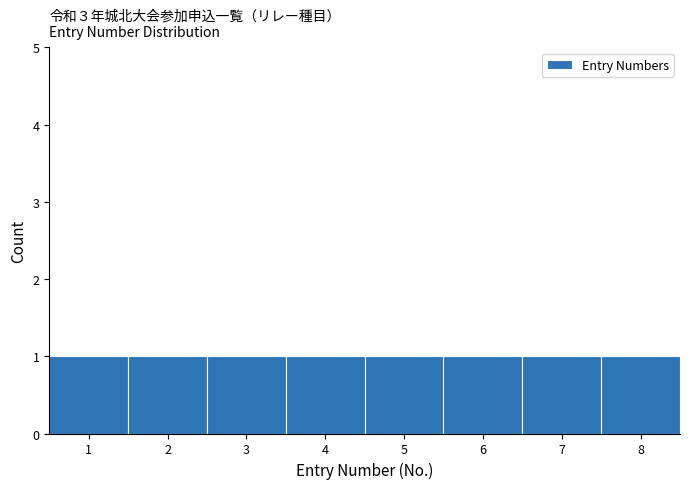

How tall is the bar that spans 6.5 to 7.5 on the x-axis? The values are not printed on the chart, so give them approximately, as read against the axis.

1